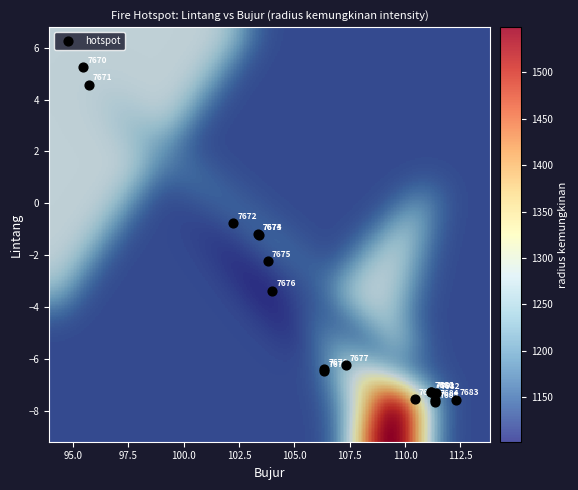

What Y value in the scatter plot is closest to -1?

-1.2